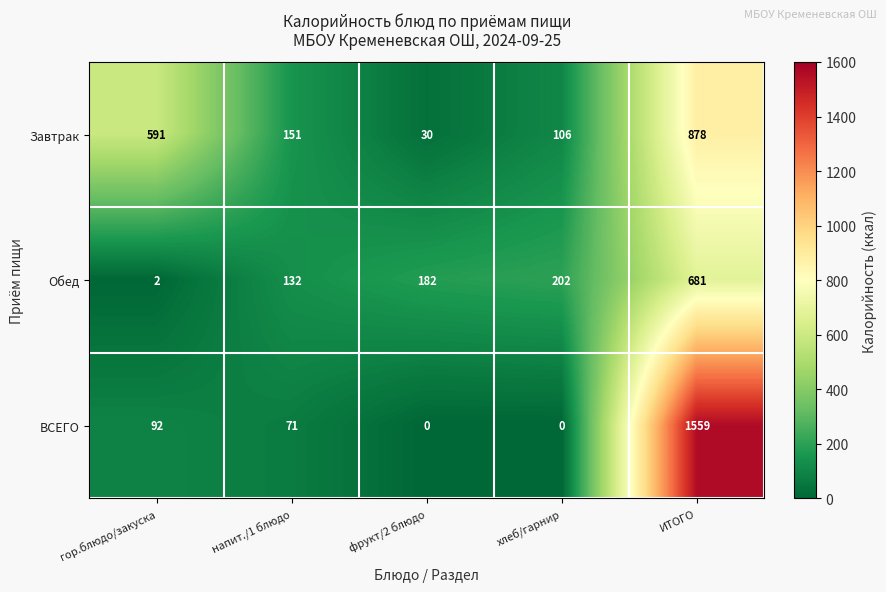

Reading left to right, what are all the values shown in this chart?

Завтрак: гор.блюдо/закуска=591	напит./1 блюдо=151	фрукт/2 блюдо=30	хлеб/гарнир=106	ИТОГО=878
Обед: гор.блюдо/закуска=2	напит./1 блюдо=132	фрукт/2 блюдо=182	хлеб/гарнир=202	ИТОГО=681
ВСЕГО: гор.блюдо/закуска=92	напит./1 блюдо=71	фрукт/2 блюдо=0	хлеб/гарнир=0	ИТОГО=1559